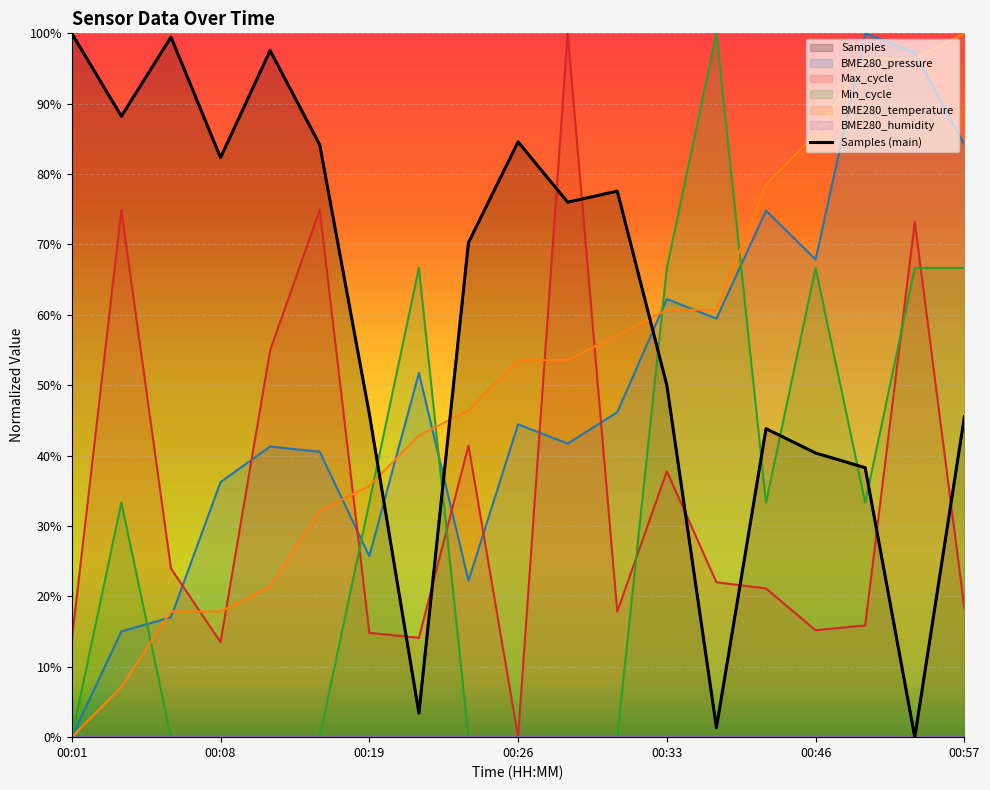

Reading left to right, what are all the values shown in this chart?

1.0	0.9	1.0	0.8	1.0	0.8	0.5	0.0	0.7	0.8	0.8	0.8	0.5	0.0	0.4	0.4	0.4	0.0	0.5